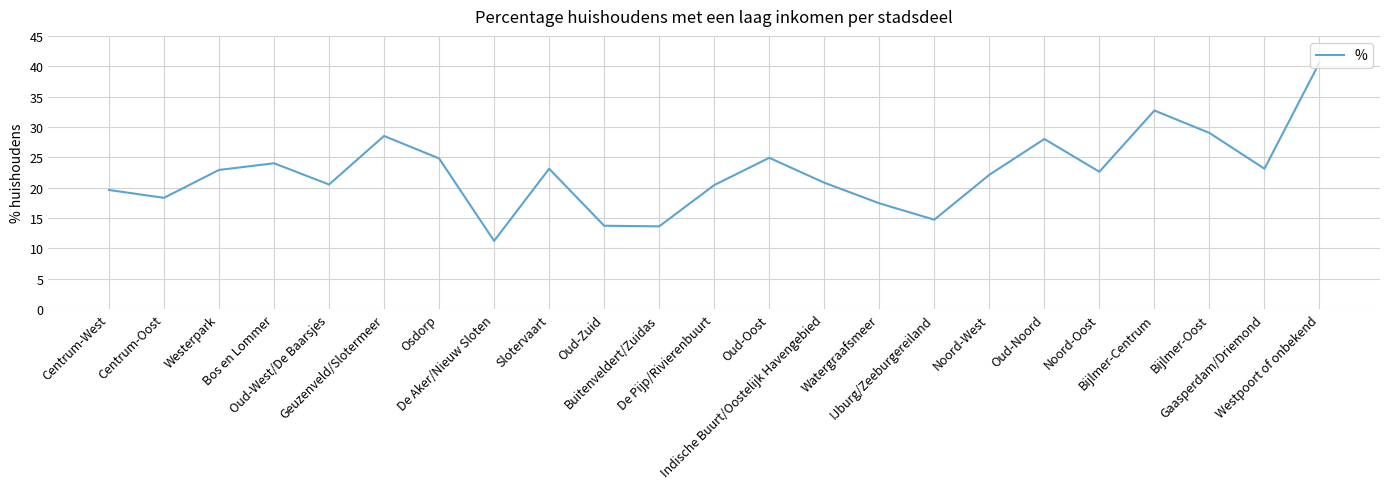

How many lines are shown in the chart?

1